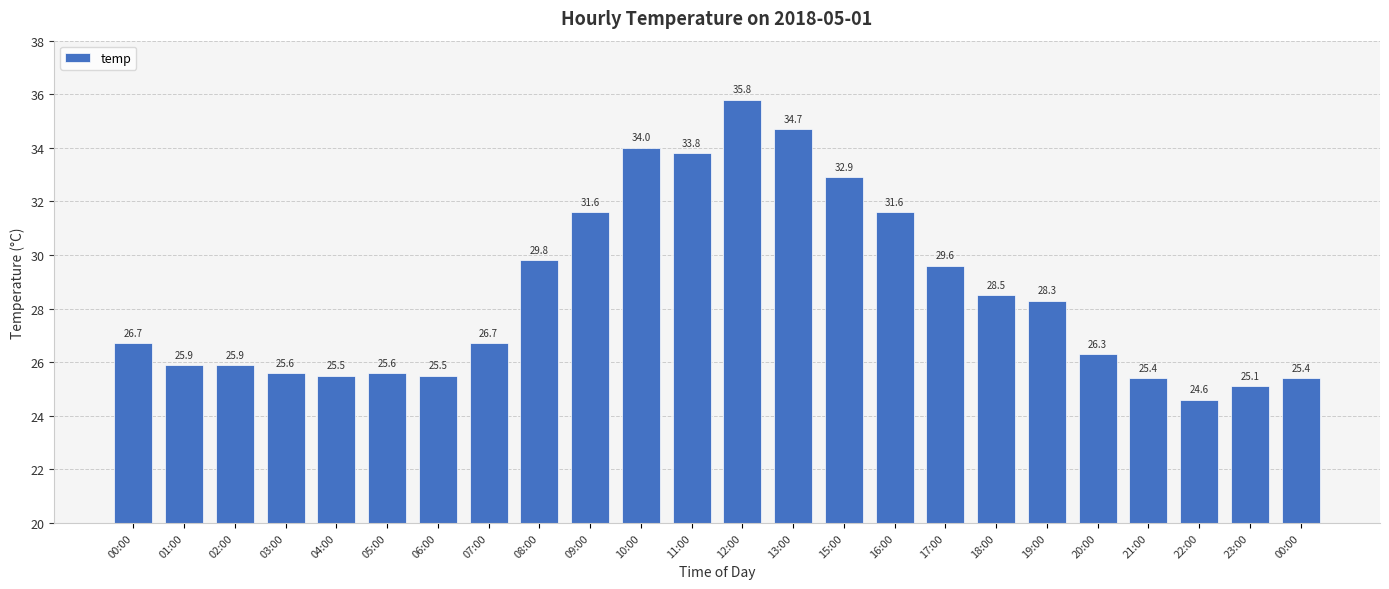

What is the approximate value at 06:00?

25.5